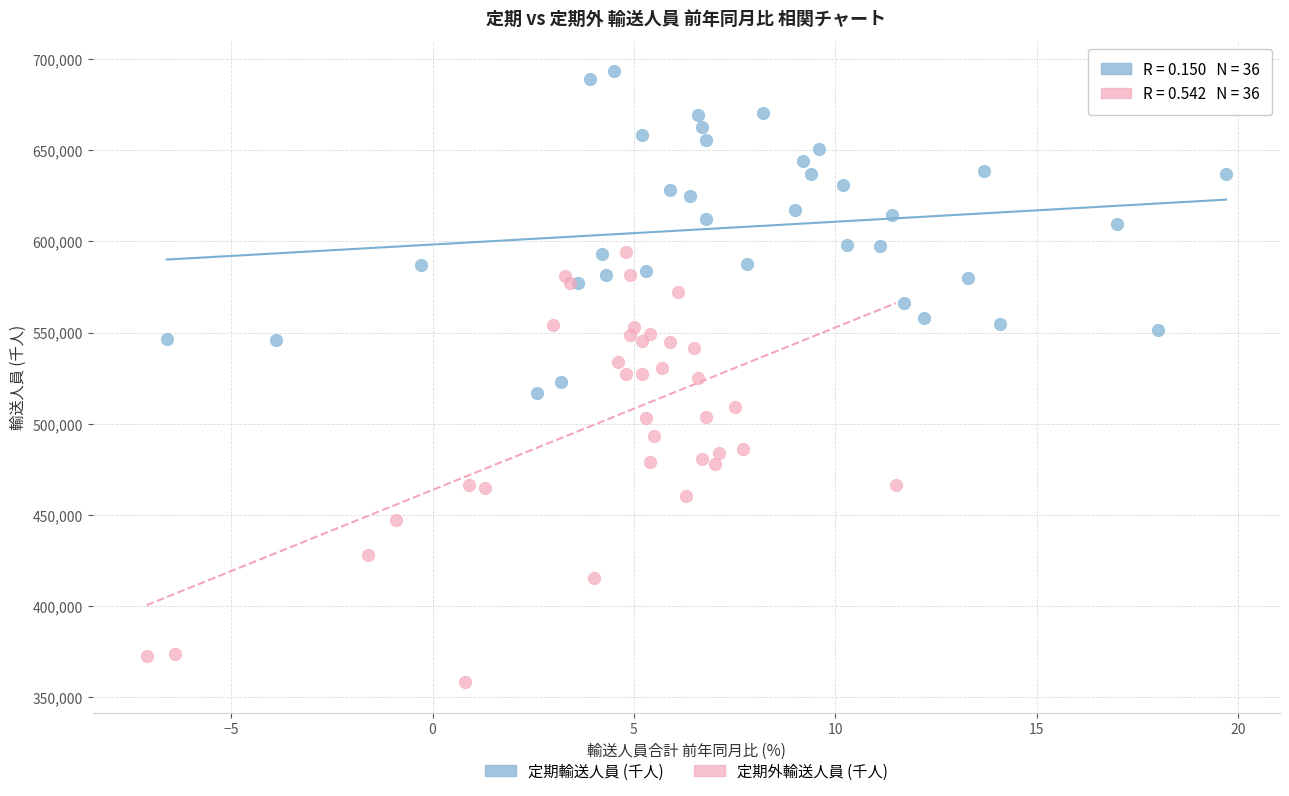

Which series reaches the minimum Y coordinate?

定期外輸送人員 (千人)